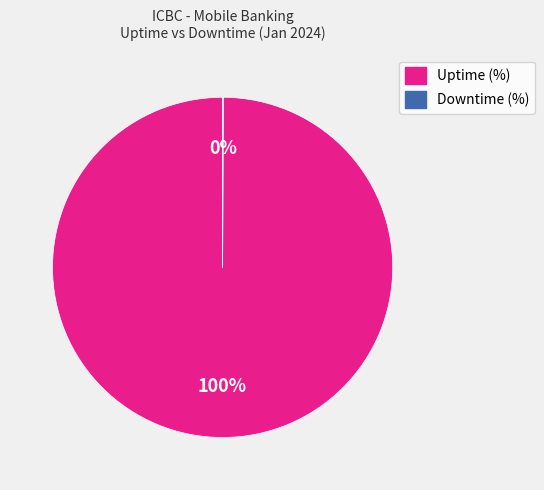

What is the largest slice in the pie chart?

Uptime (%)